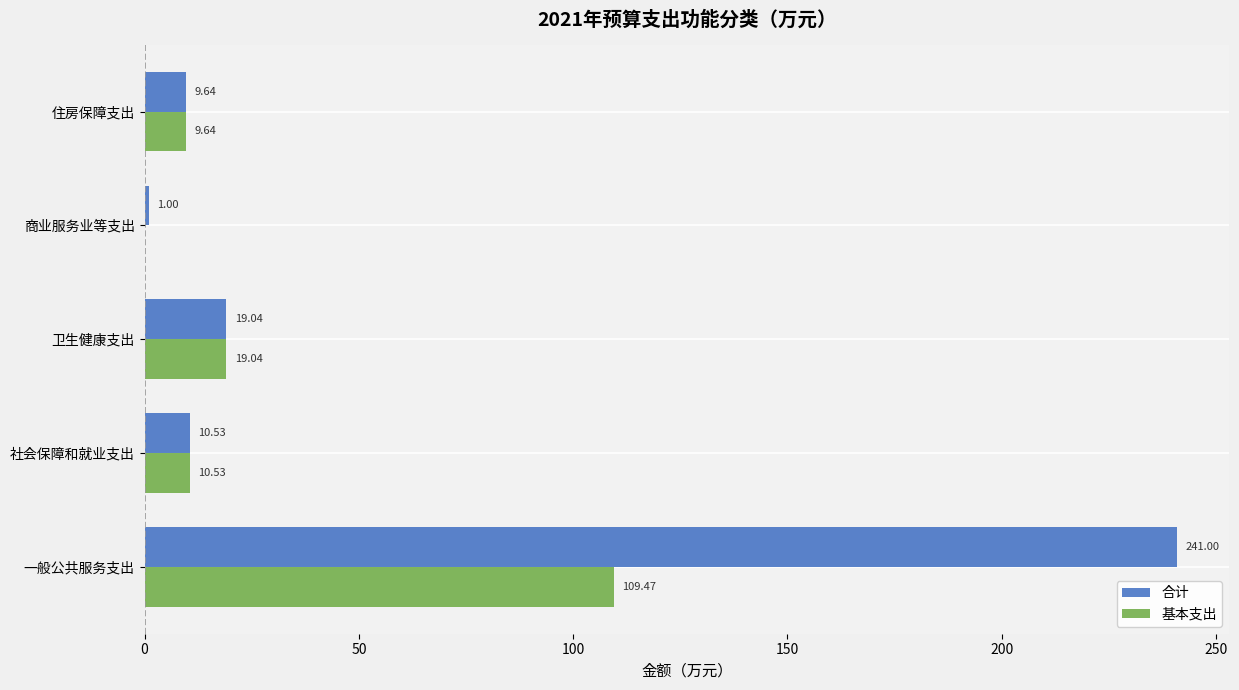

Which series has the largest total across all categories?

合计